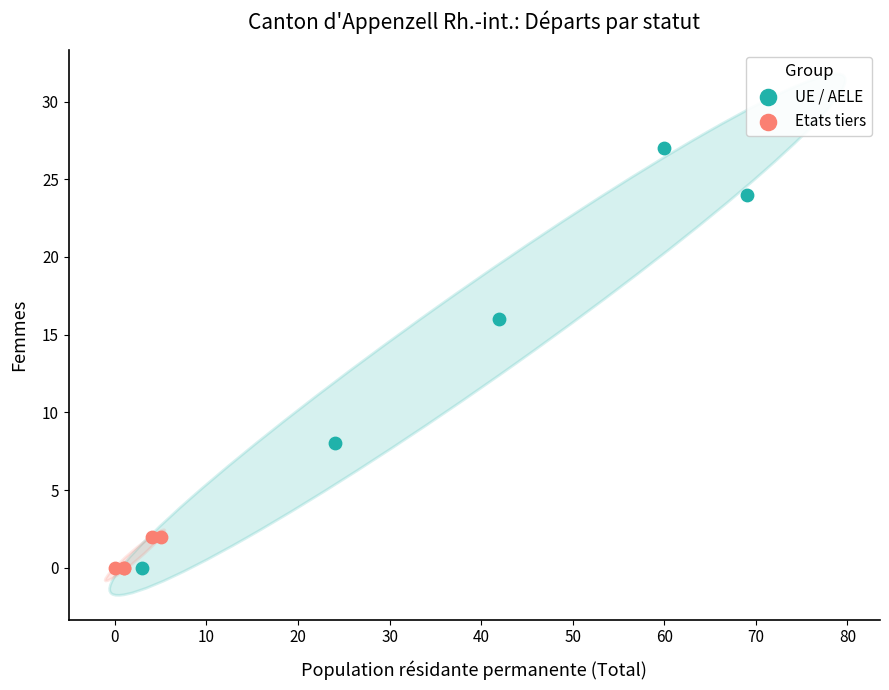

Which series reaches the maximum Y coordinate?

UE / AELE